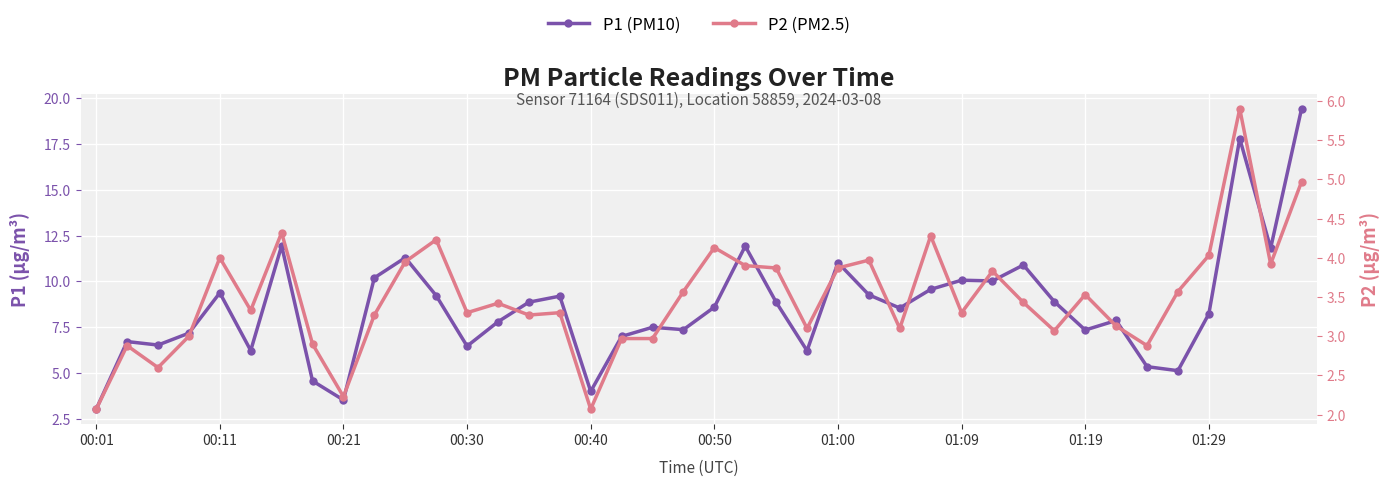

Reading right to left, list all the values displayed in this chart.

P1 (PM10): 19.4	11.8	17.8	8.2	5.1	5.3	7.9	7.3	8.9	10.9	10.0	10.1	9.6	8.6	9.3	11.0	6.2	8.9	11.9	8.6	7.4	7.5	7.0	4.0	9.2	8.9	7.8	6.5	9.2	11.3	10.2	3.5	4.6	11.9	6.2	9.4	7.2	6.5	6.7	3.0
P2 (PM2.5): 5.0	3.9	5.9	4.0	3.6	2.9	3.1	3.5	3.1	3.4	3.8	3.3	4.3	3.1	4.0	3.9	3.1	3.9	3.9	4.1	3.6	3.0	3.0	2.1	3.3	3.3	3.4	3.3	4.2	4.0	3.3	2.2	2.9	4.3	3.3	4.0	3.0	2.6	2.9	2.1